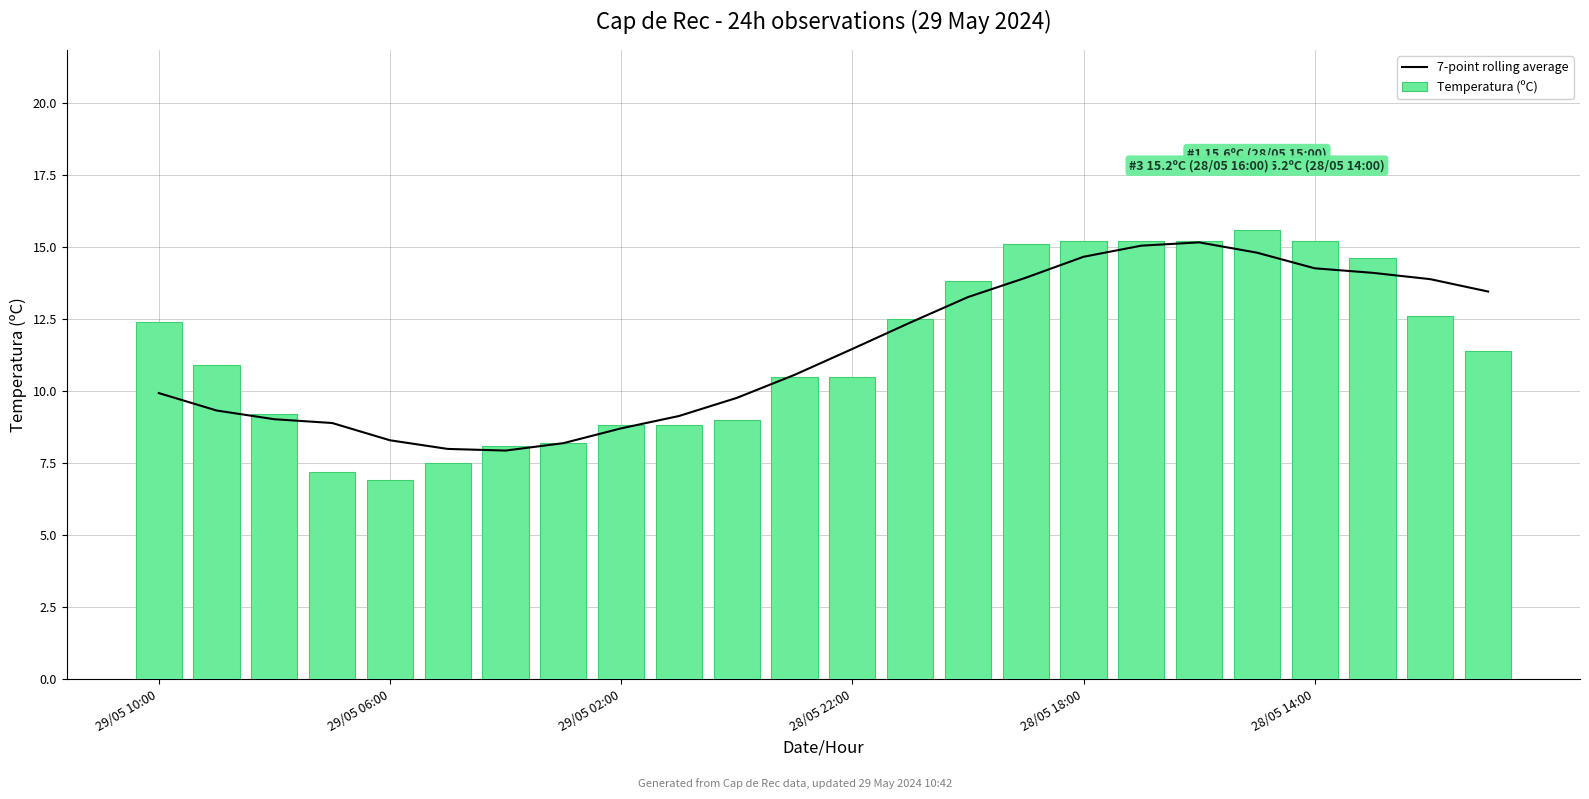

Count the number of data series in this chart.

2